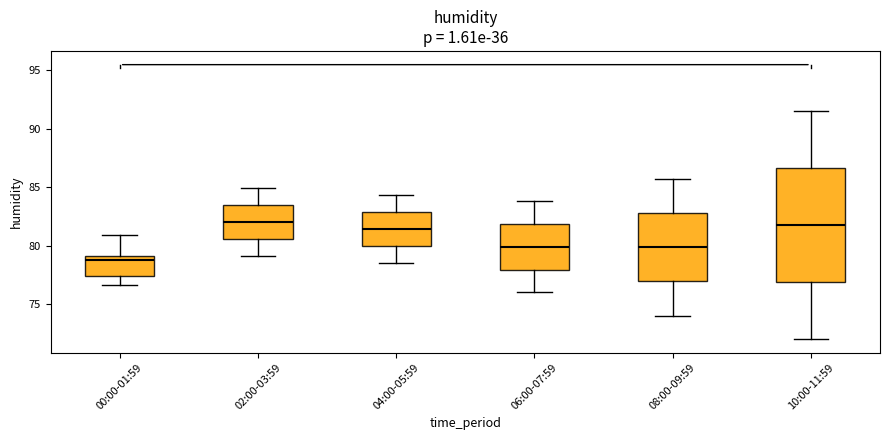

Where is the upper edge of the box for 08:00-09:59 on the y-axis? The values are not printed on the chart, so give them approximately, as read against the axis.

83.0